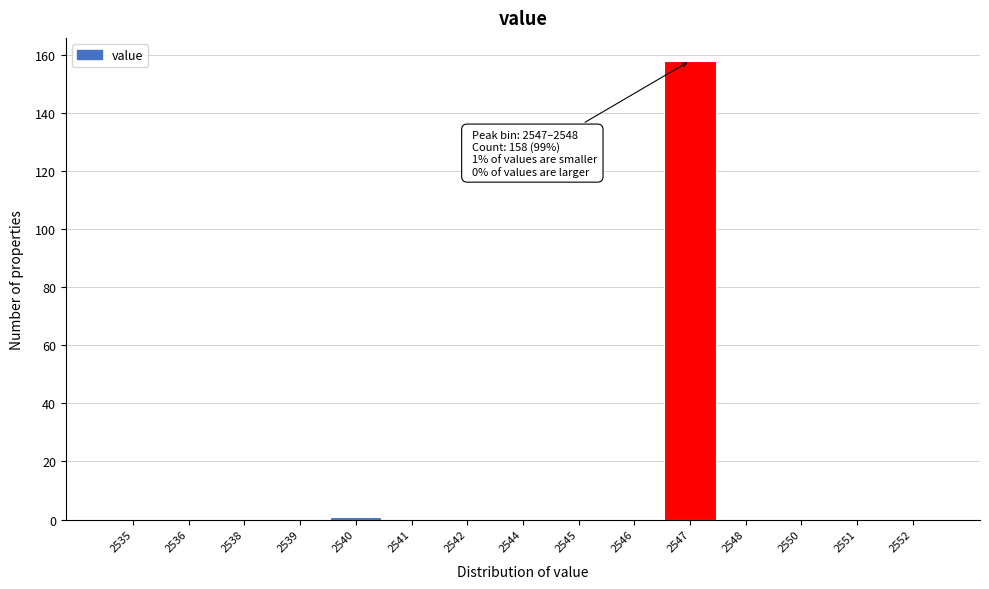

Reading left to right, list all the values displayed in this chart.

2535=0	2536=0	2538=0	2539=0	2540=1	2541=0	2542=0	2544=0	2545=0	2546=0	2547=158	2548=0	2550=0	2551=0	2552=0